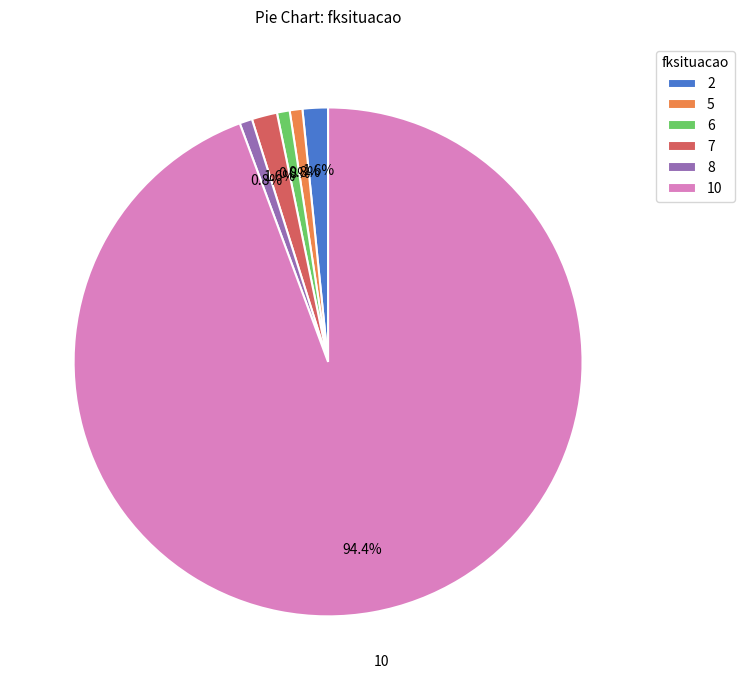

Which slice represents more than half of the pie?

10